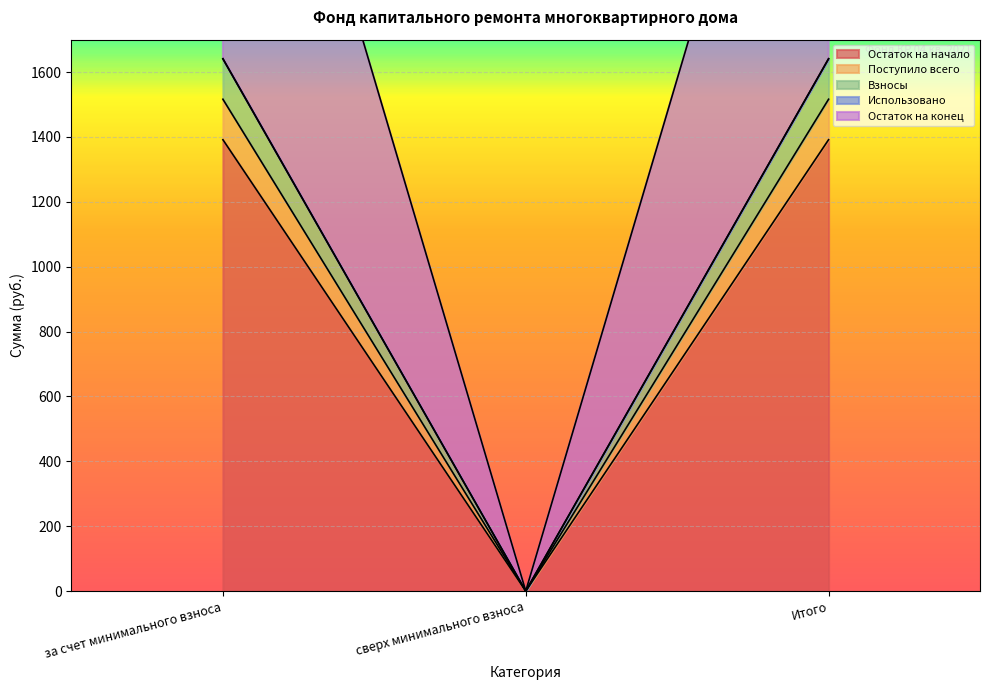

What is the label of the 3rd point from the right?

за счет минимального взноса